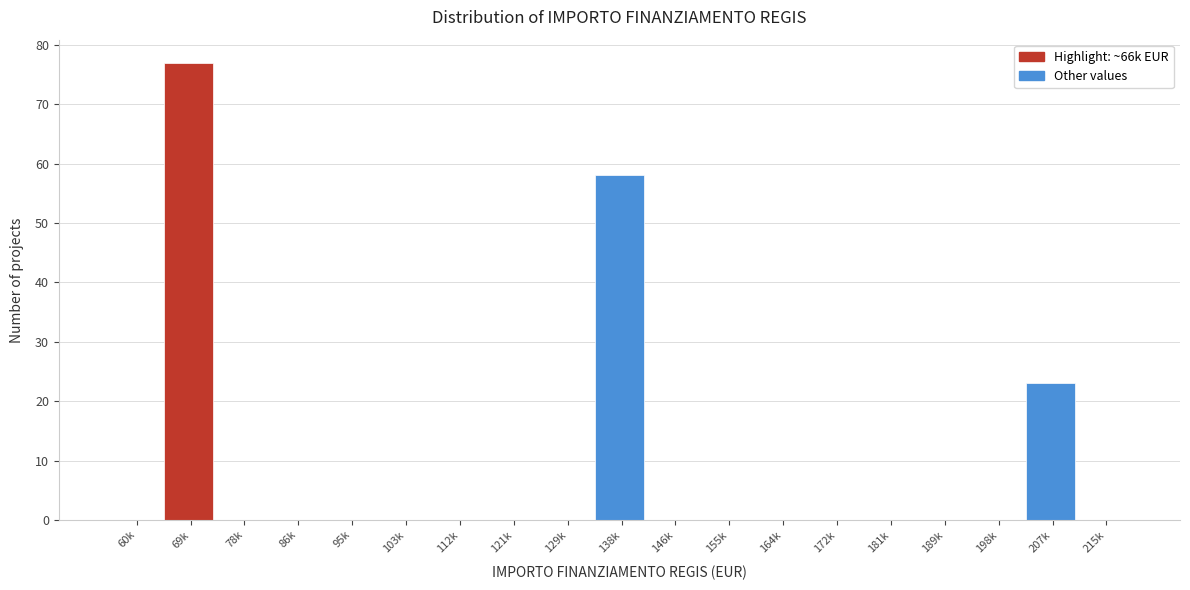

Reading left to right, transcribe all the data shown in this chart.

60k=0	69k=77	78k=0	86k=0	95k=0	103k=0	112k=0	121k=0	129k=0	138k=58	146k=0	155k=0	164k=0	172k=0	181k=0	189k=0	198k=0	207k=23	215k=0